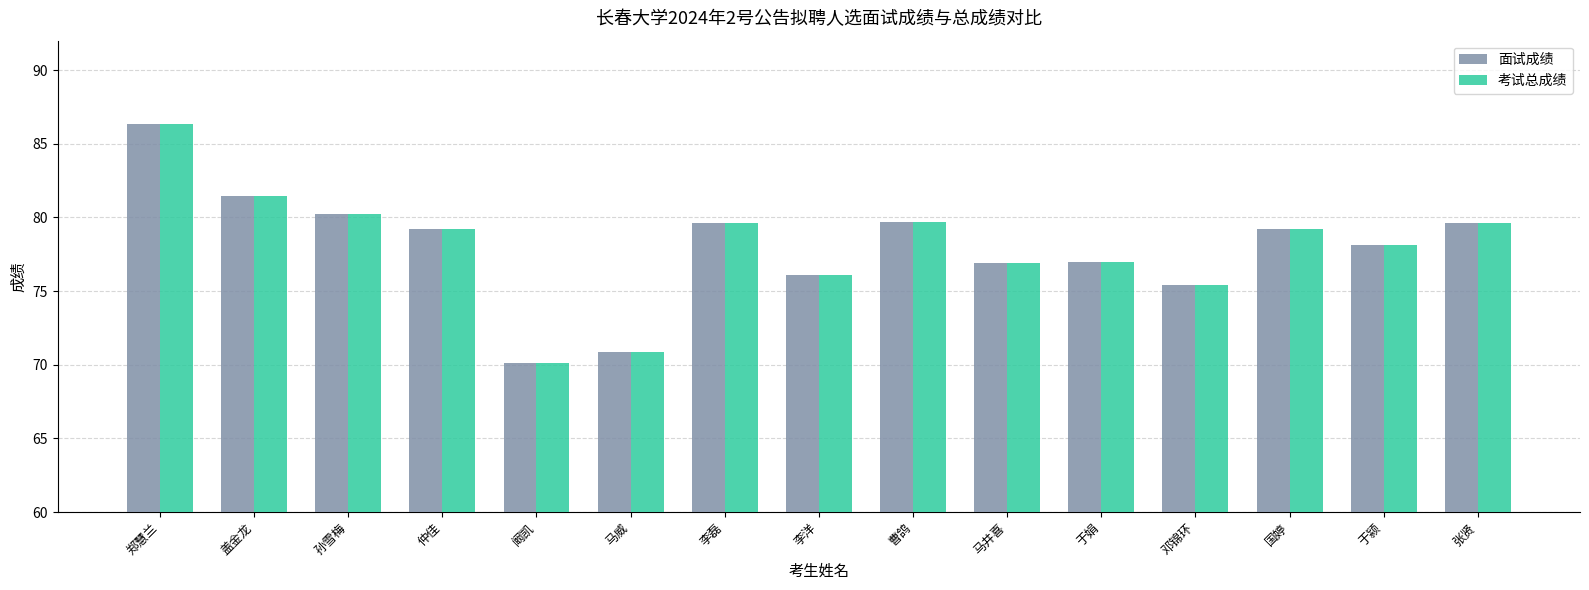

How many bars are there in each group?

2